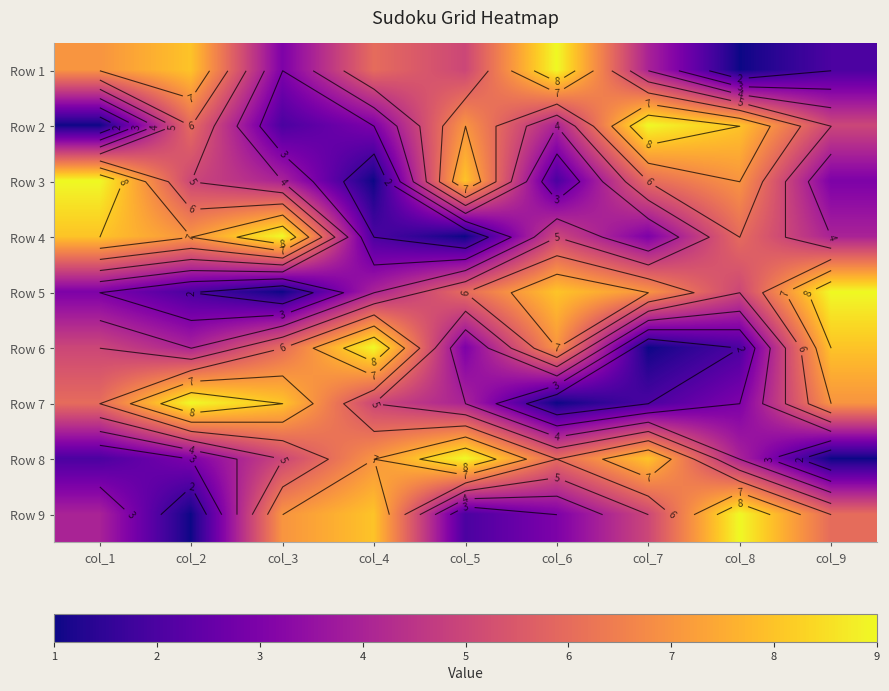

Which category has the lowest value across all series?

col_8